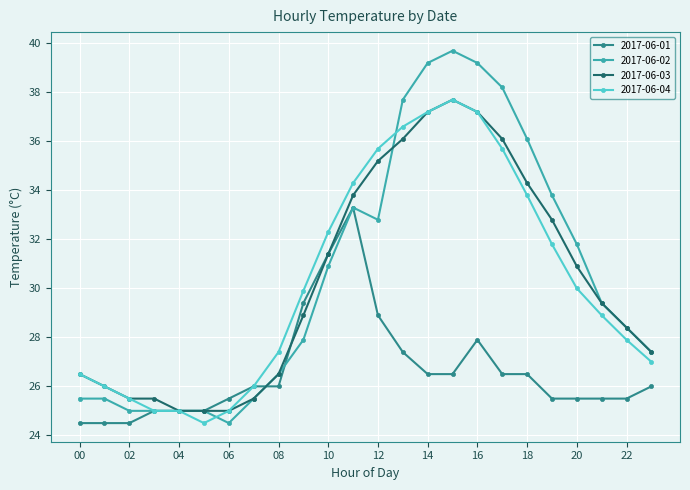

What is the greatest value displayed?

39.7